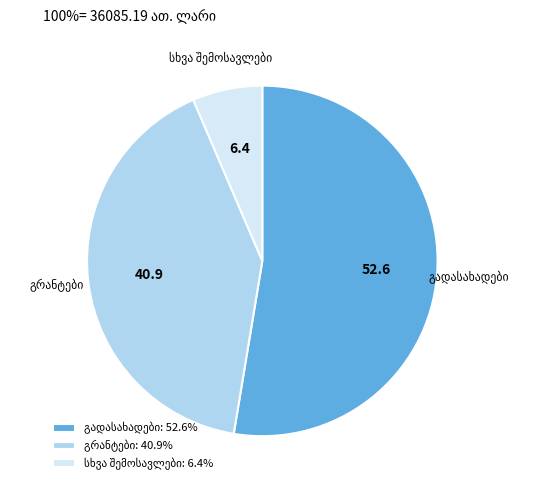

Does any single category account for the majority?

Yes